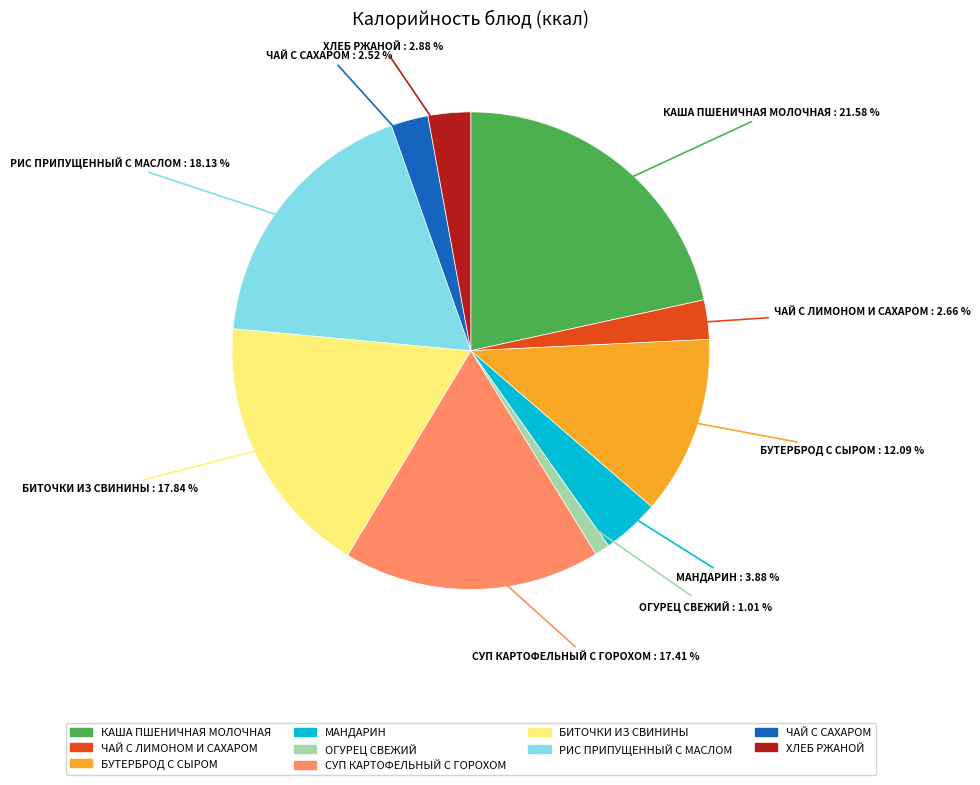

True or false: КАША ПШЕНИЧНАЯ МОЛОЧНАЯ accounts for 22% of the total.

True